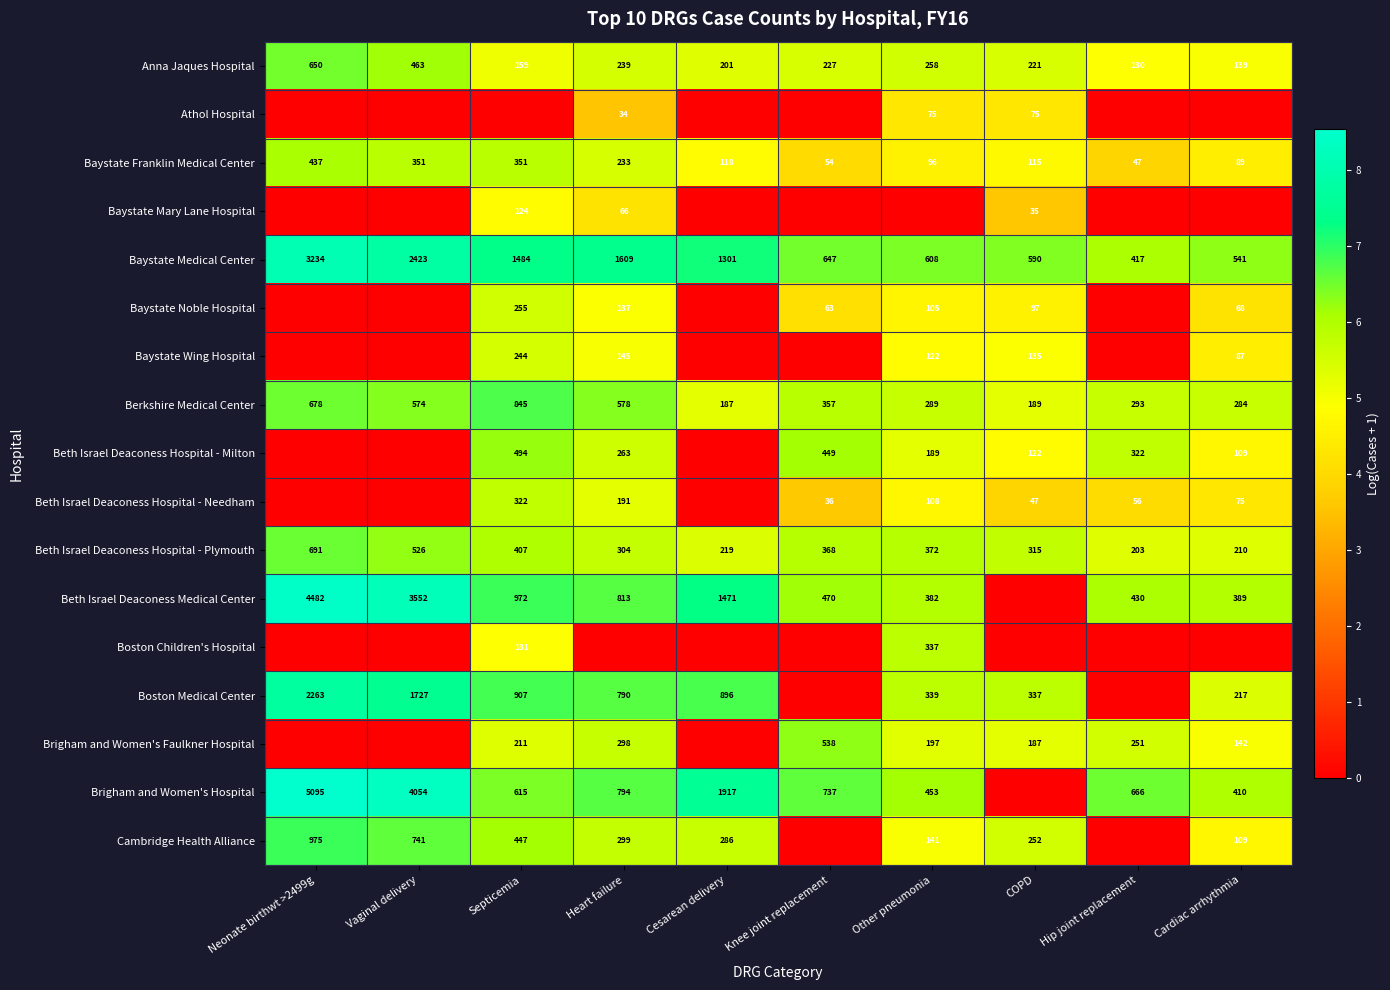

At which label is Baystate Medical Center closest to 1825?

Heart failure